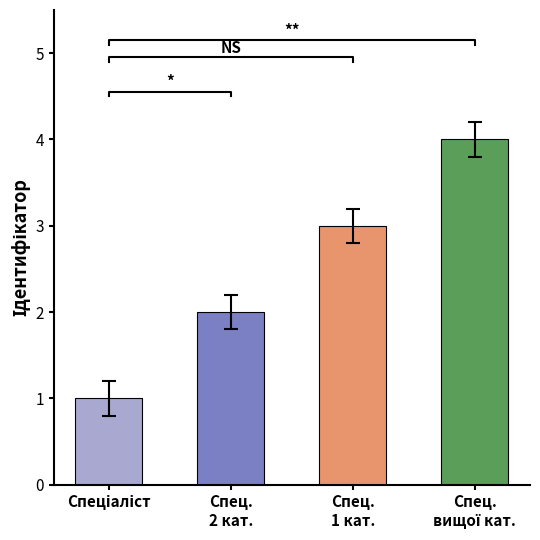

What is the difference between the maximum and minimum values?

3